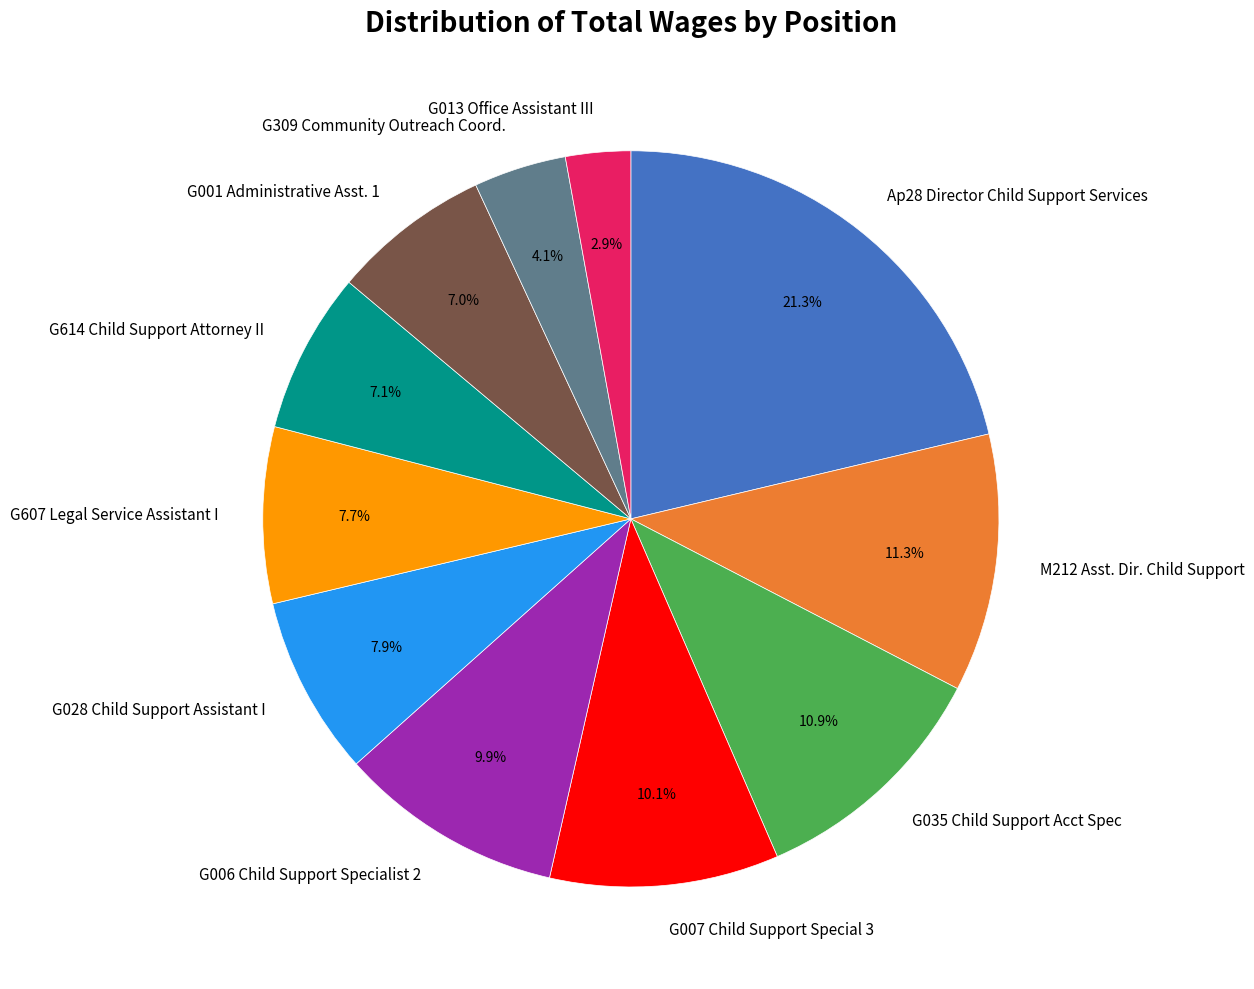

Is there a majority slice in this chart?

No